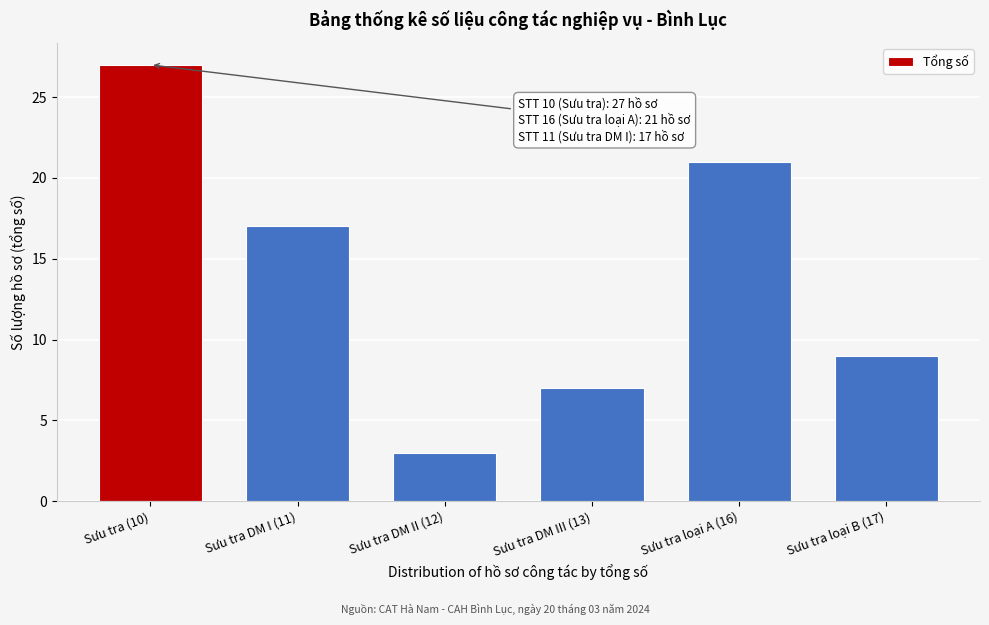

Reading left to right, list all the values displayed in this chart.

Sưu tra (10)=27	Sưu tra DM I (11)=17	Sưu tra DM II (12)=3	Sưu tra DM III (13)=7	Sưu tra loại A (16)=21	Sưu tra loại B (17)=9